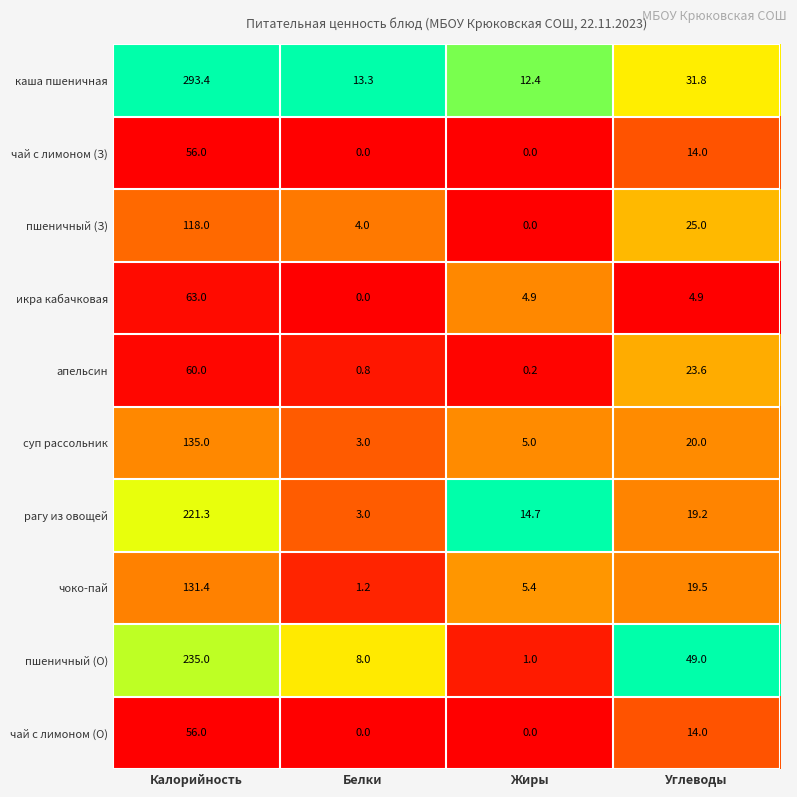

What is the sum of all чоко-пай values?

157.5